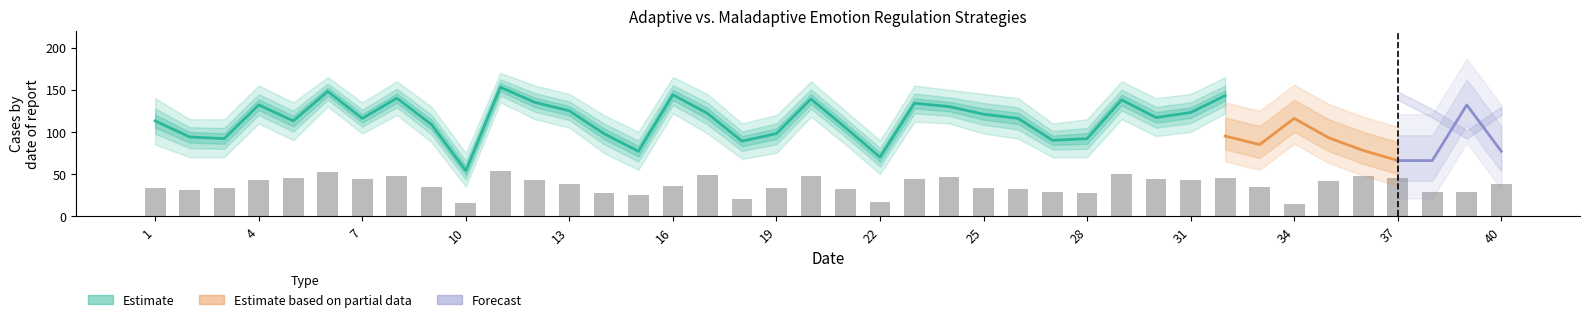

How many groups of bars are there?

40